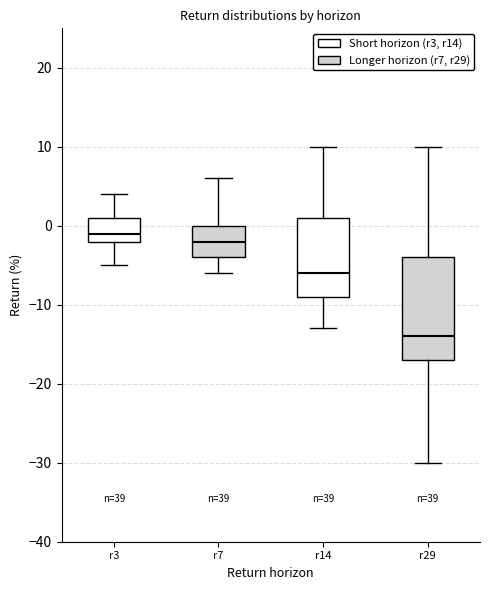

Which box is the tallest, from its lower edge to its upper edge?

r29